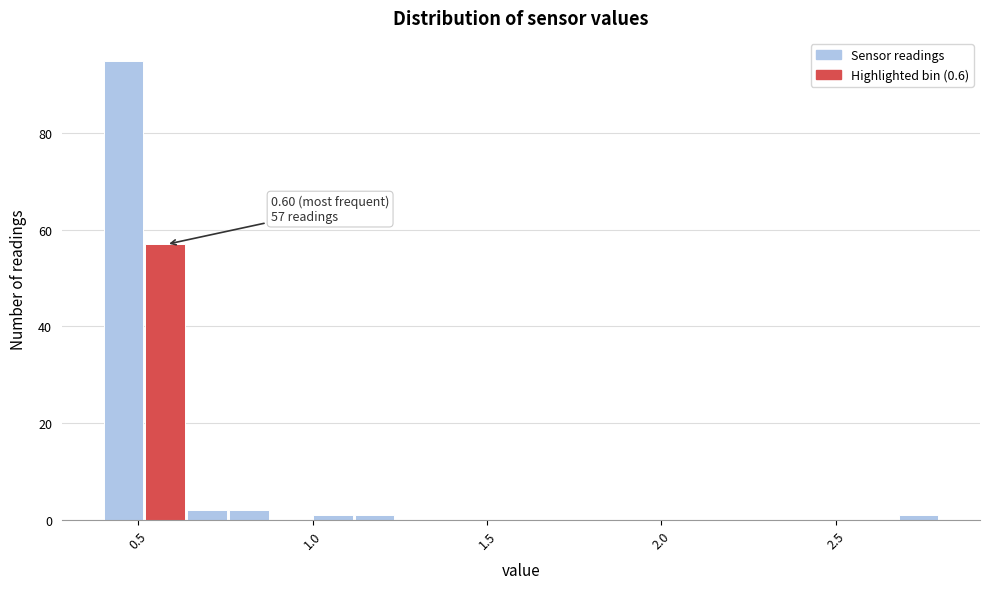

Around what value on the x-axis is the tallest bar? Give the approximate position of its centre, as read against the axis.

0.45